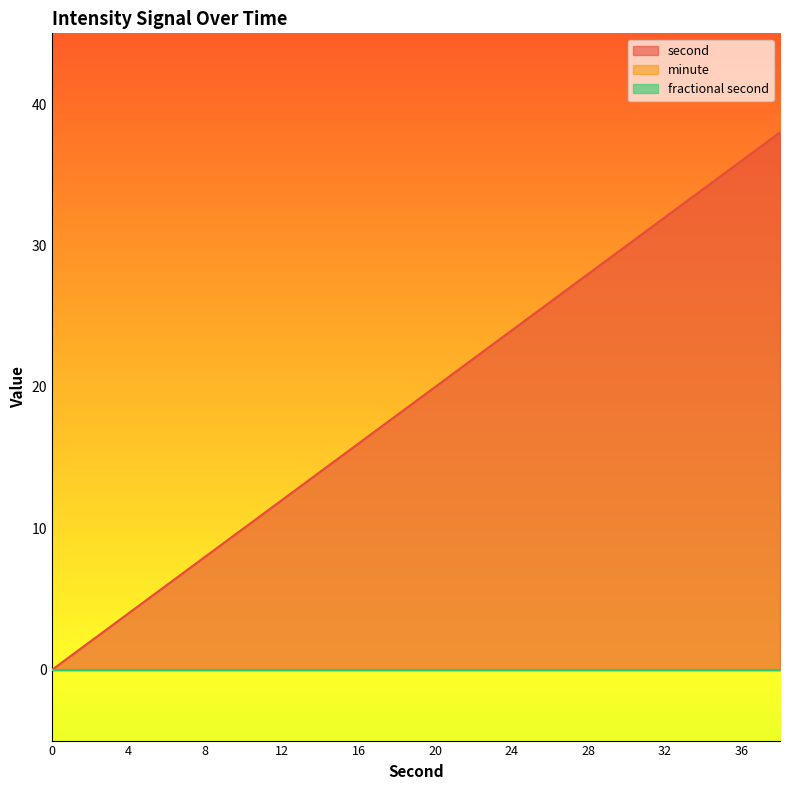

List the series in order of their peak value, lowest first.

minute, fractional second, second